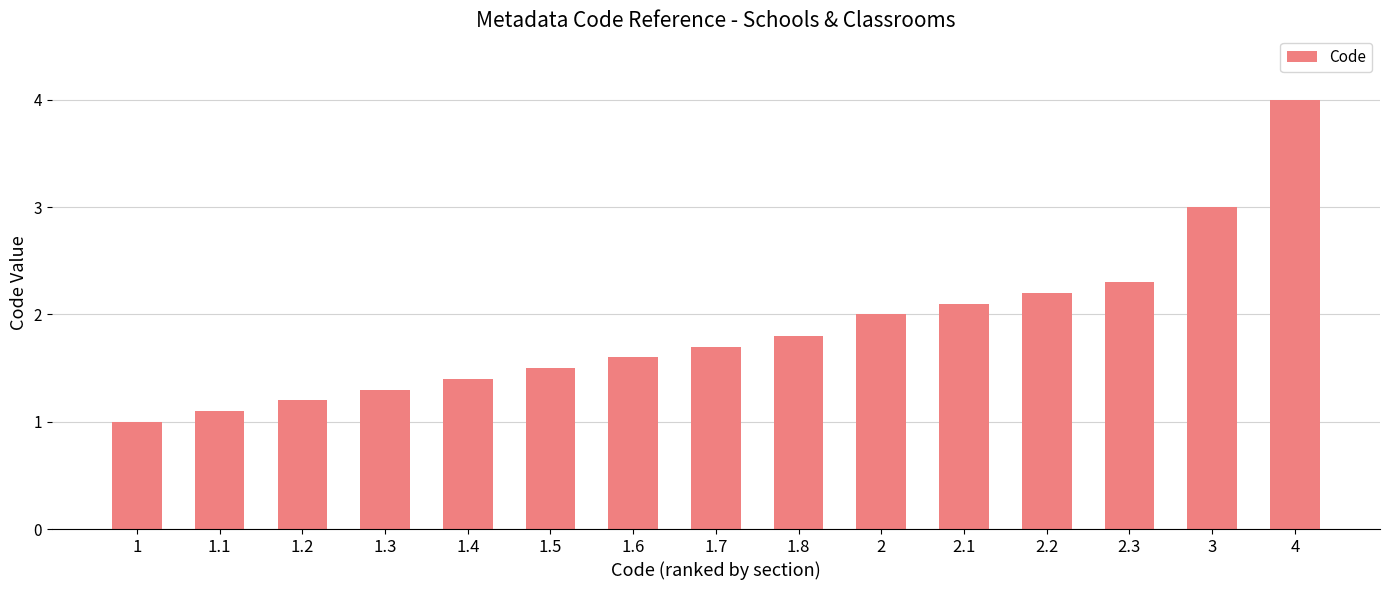

The value at 1.5 is 1.5. True or false?

True